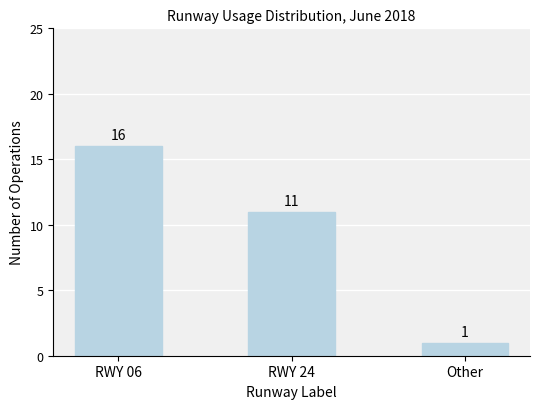

True or false: the data shows 11 at RWY 24.

True